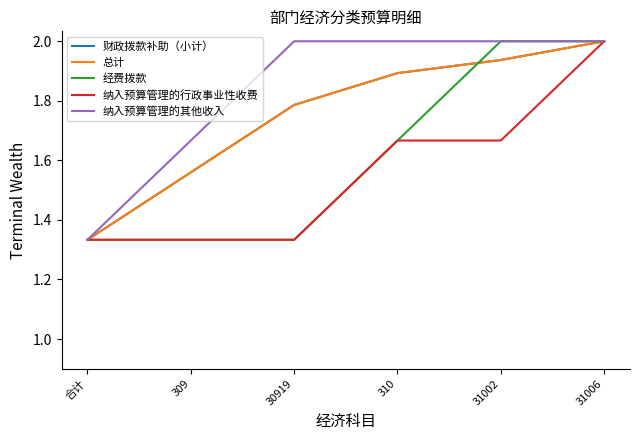

Is the value of 财政拨款补助（小计） at 30919 greater than the value of 总计 at 309?

Yes